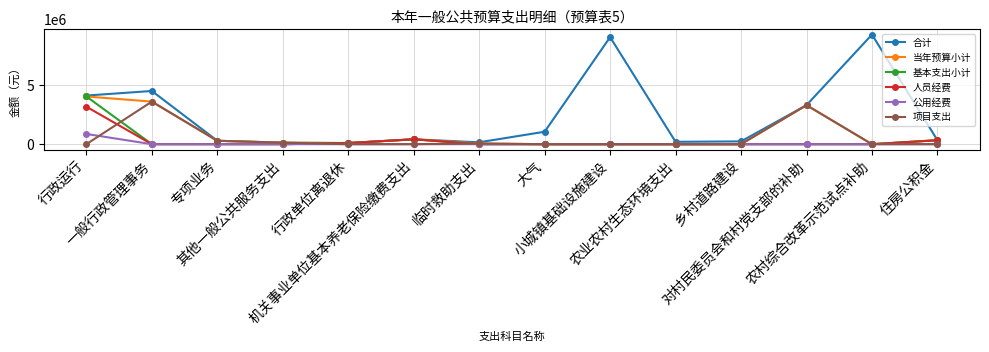

What is the difference between the 合计 values at 乡村道路建设 and 专项业务?

51810.9